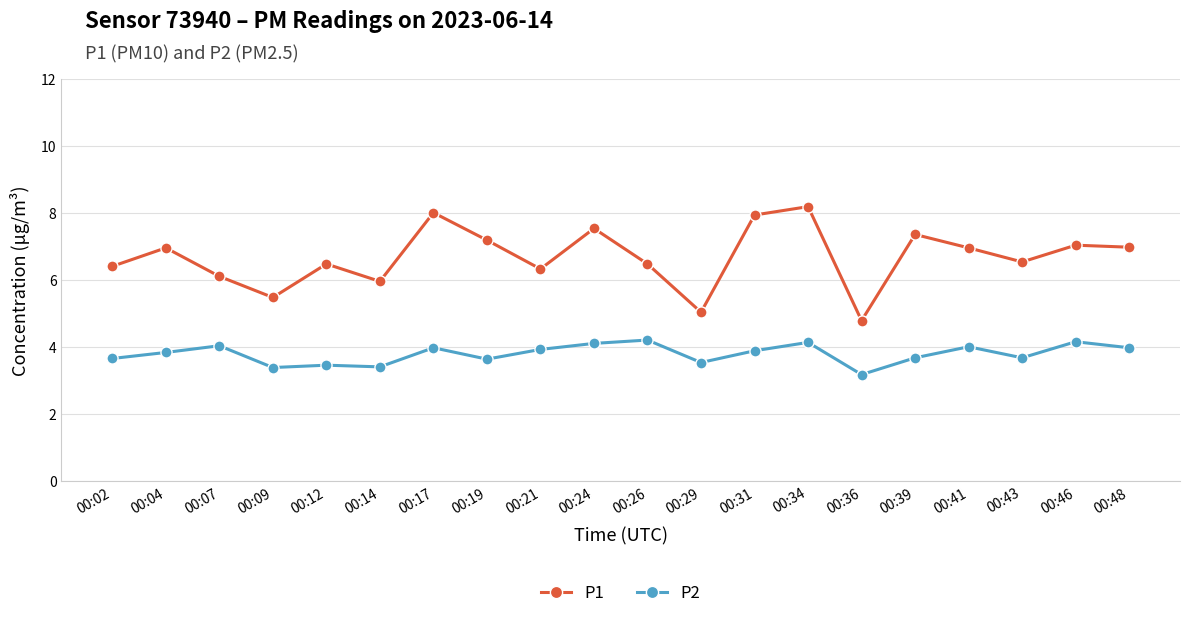

At which label does P1 first exceed 6?

00:02